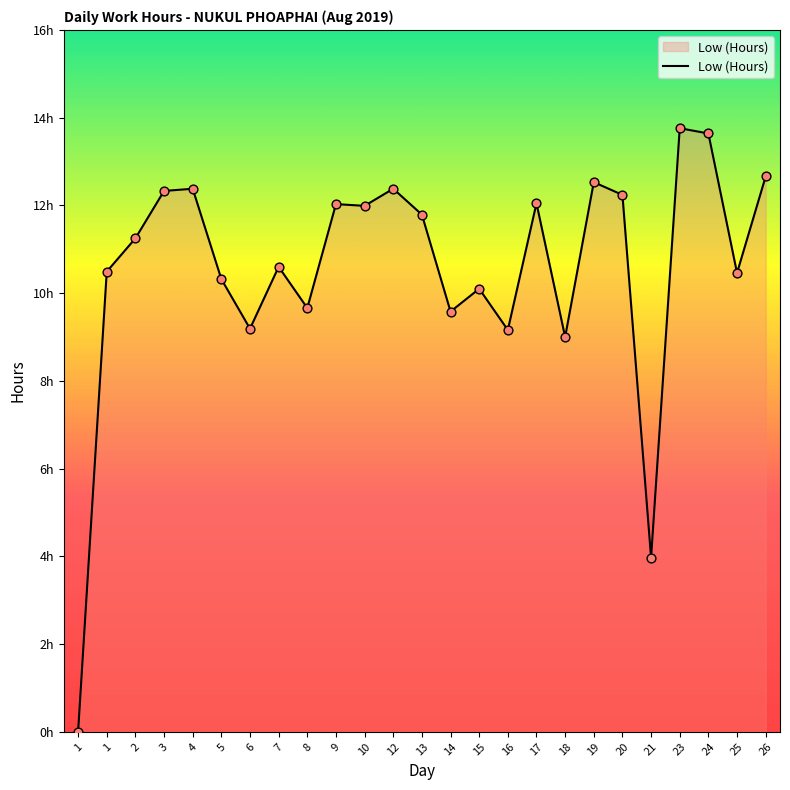

Approximately how many times larger is the value at 9 compared to 3?

1.0